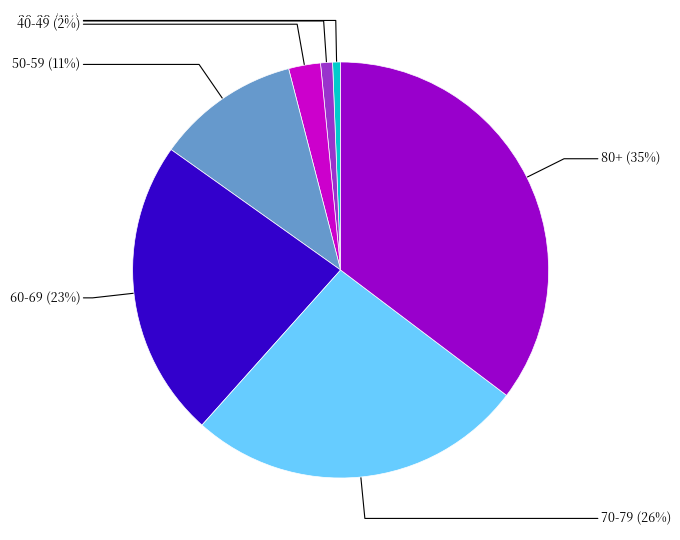

Does any single category account for the majority?

No